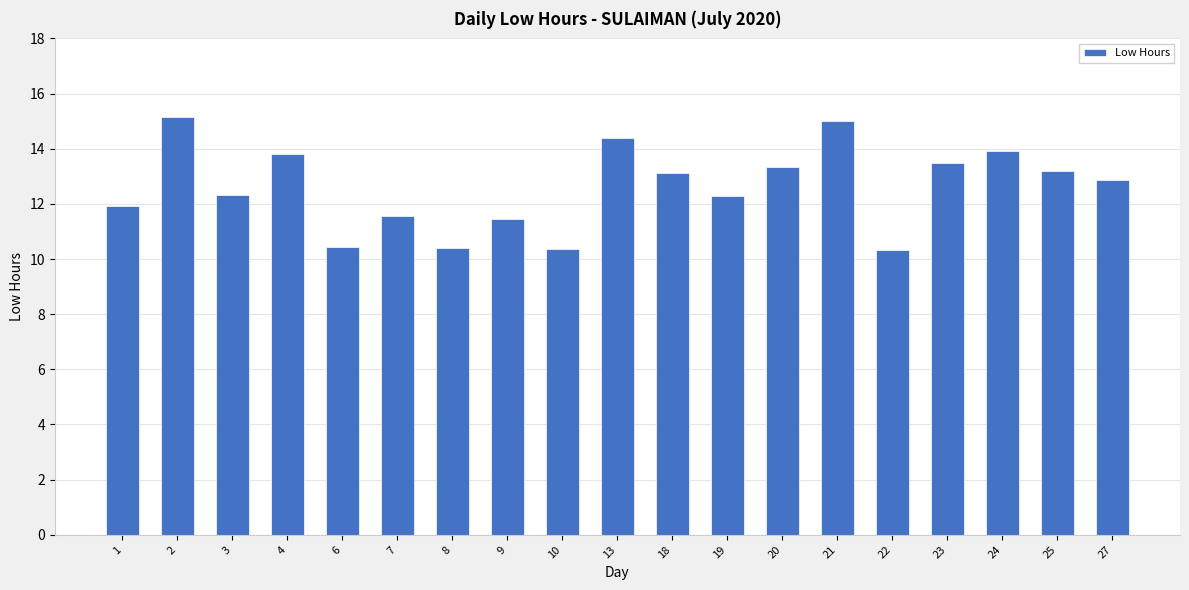

What is the maximum value shown in the chart?

15.1